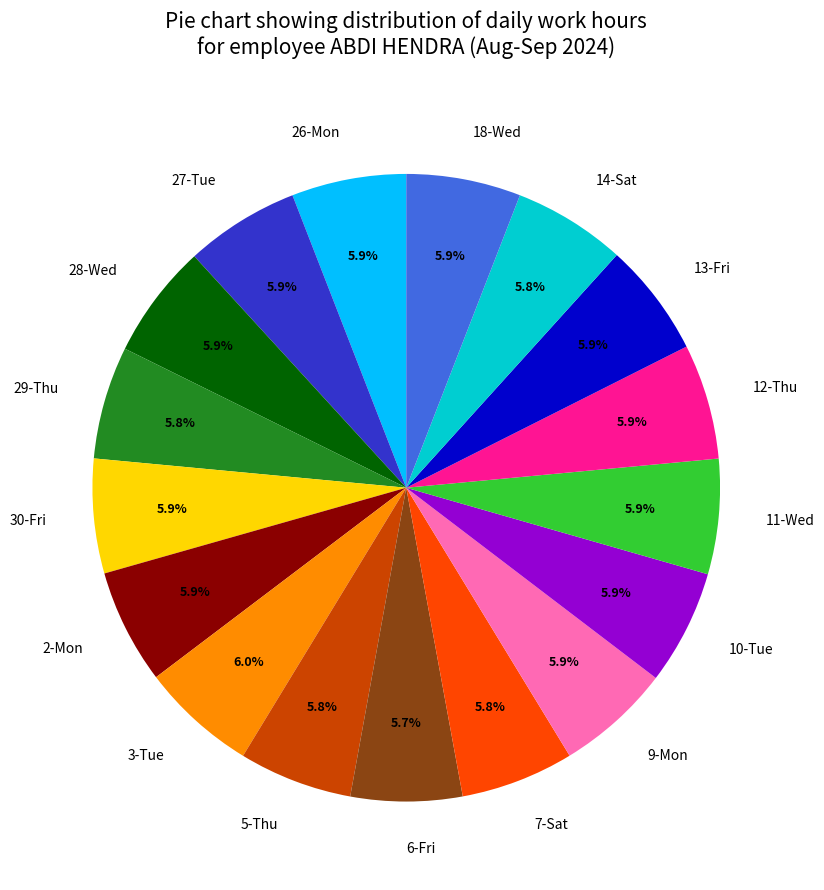

Approximately how many times larger is the value at 29-Thu compared to 9-Mon?

1.0